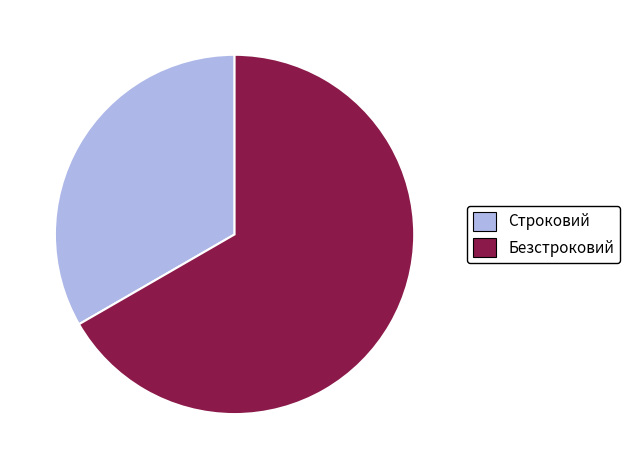

Is the sum of Безстроковий and Строковий greater than half?

Yes